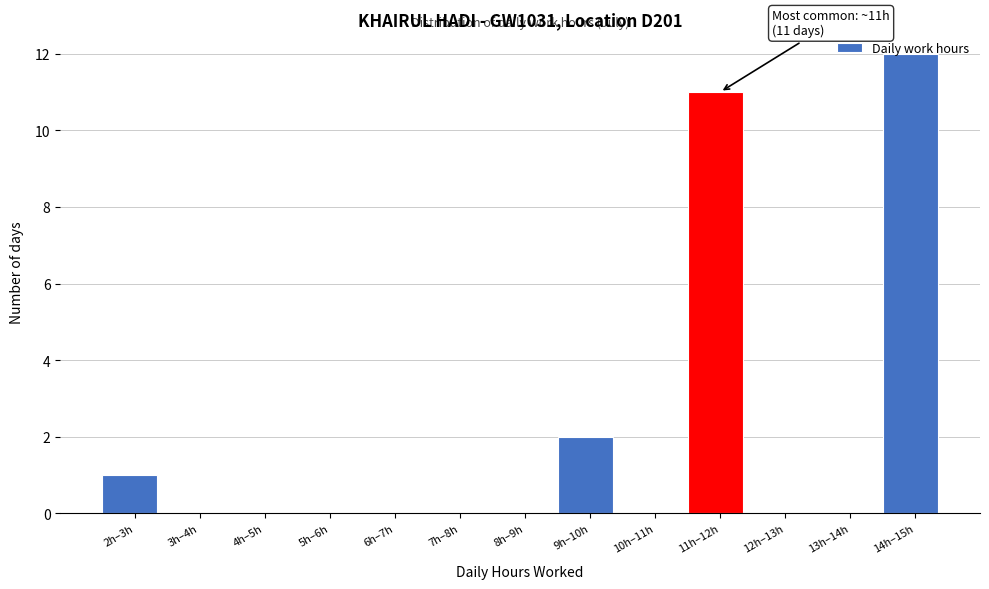

What is the change in value from 4h–5h to 9h–10h?

+2